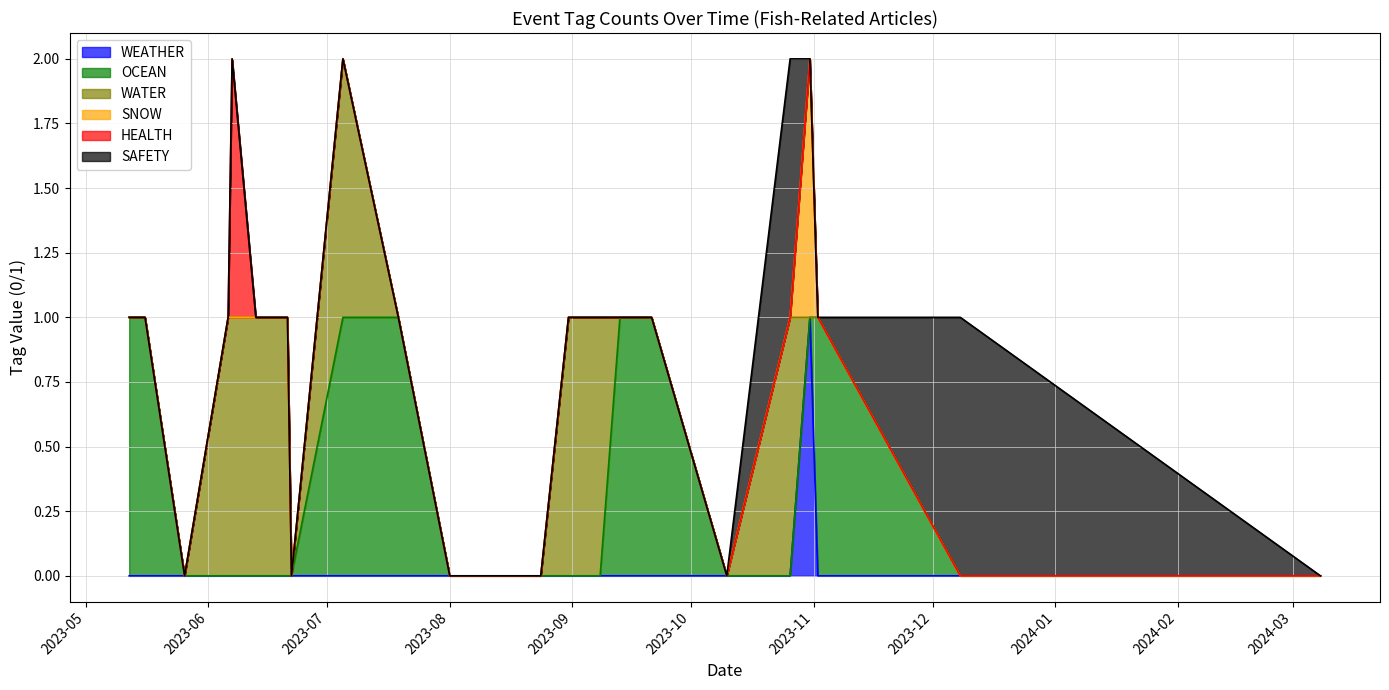

Which series has the largest total across all categories?

WATER